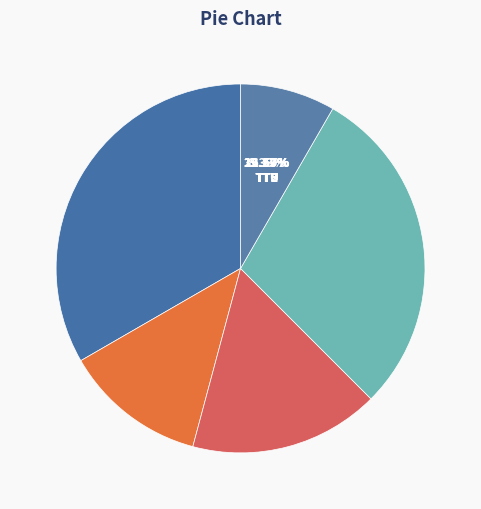

To the nearest percent, what is the average slice percentage?

20%